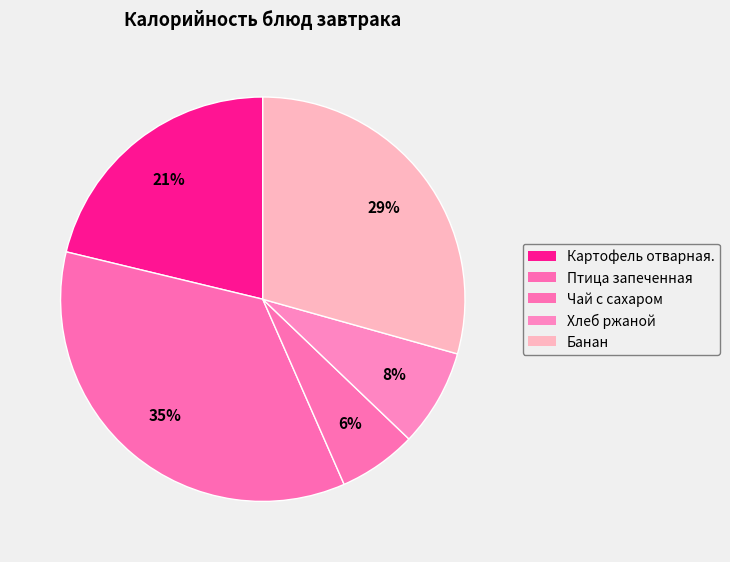

What portion of the pie excludes Картофель отварная.?

78.8%